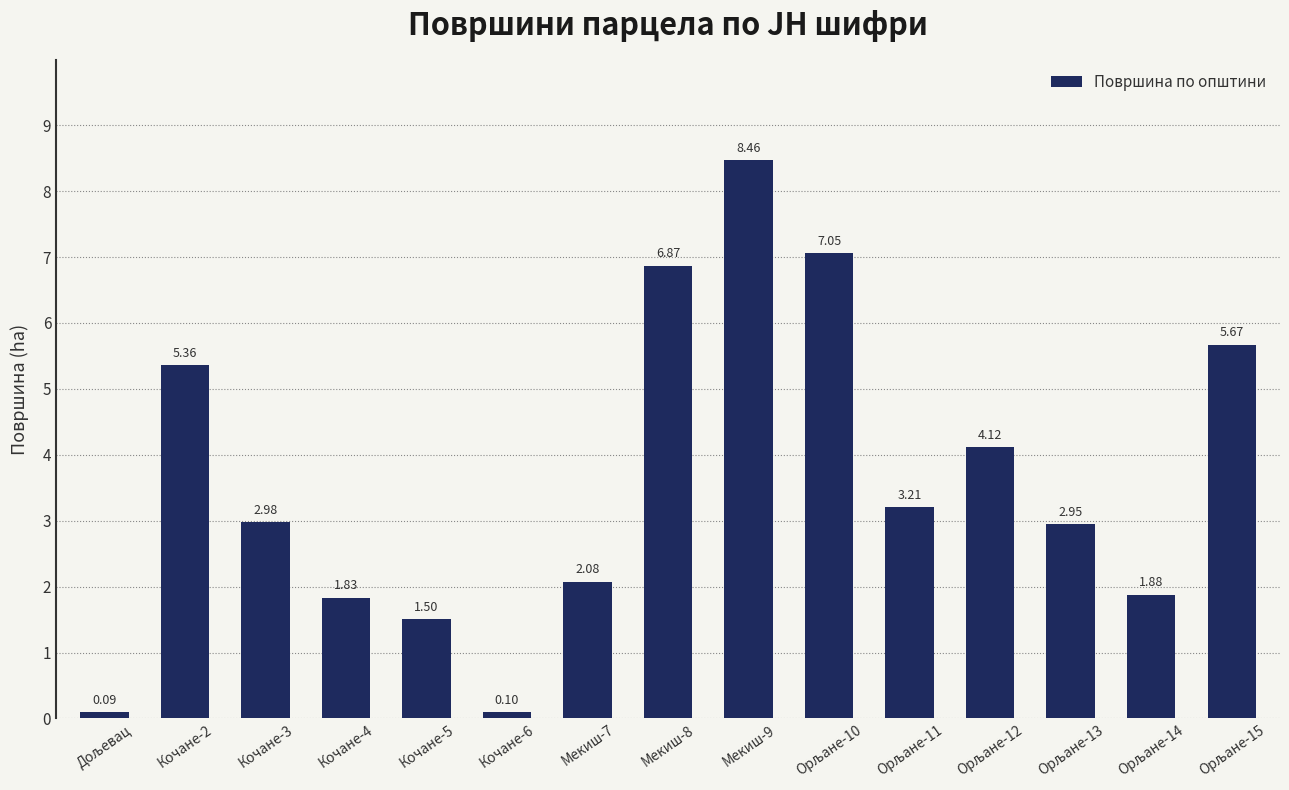

What is the difference between the values at Кочане-6 and Кочане-5?

1.4